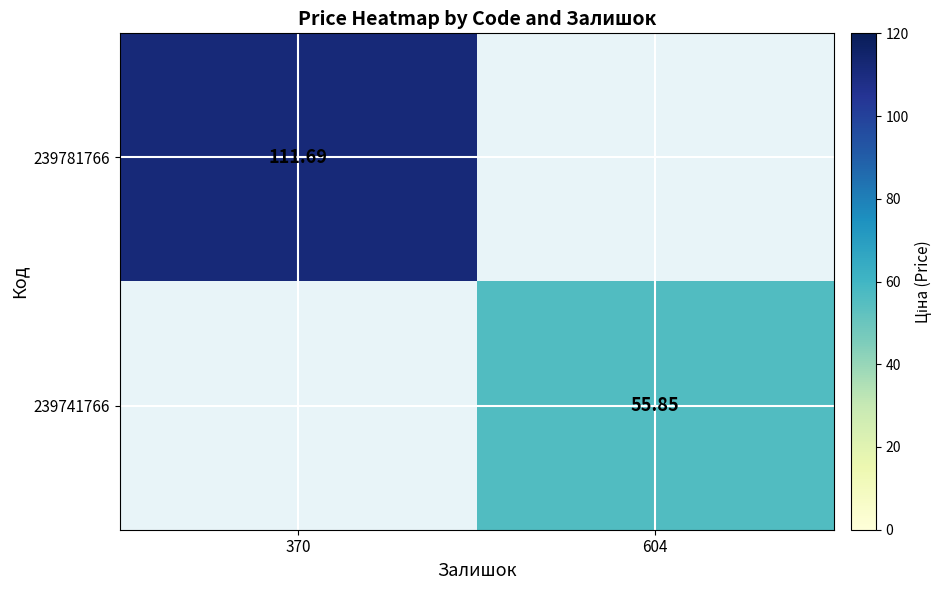

Which series has the largest range (max minus min)?

239781766